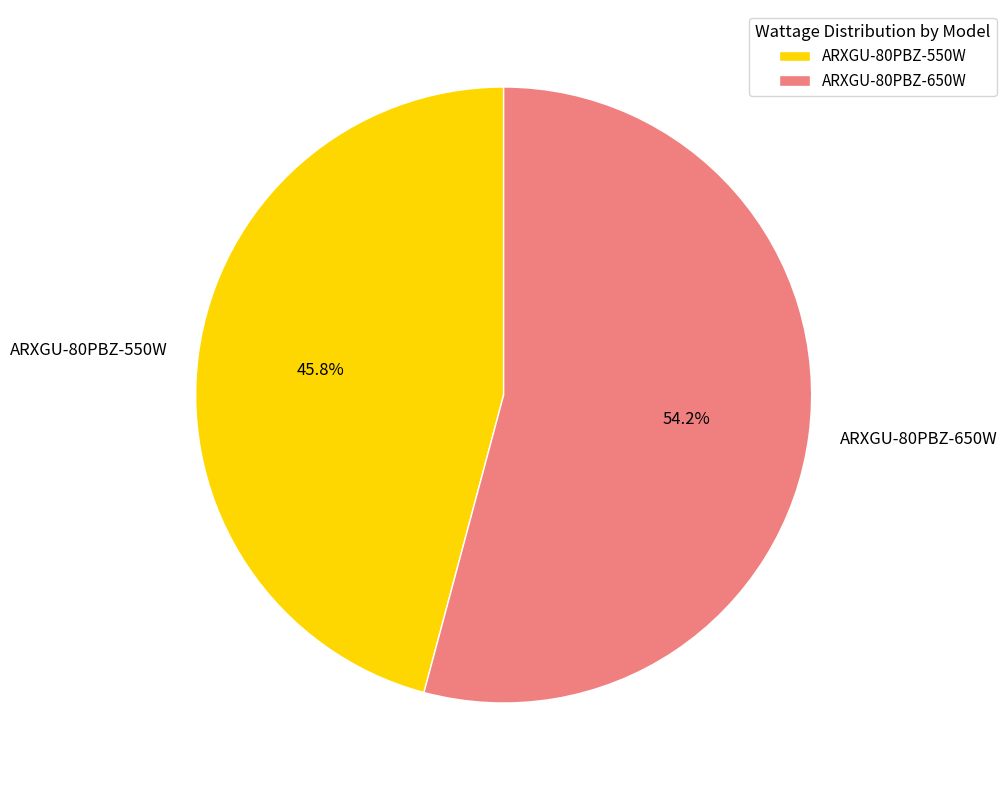

The ARXGU-80PBZ-550W slice represents 56% of the pie. True or false?

False